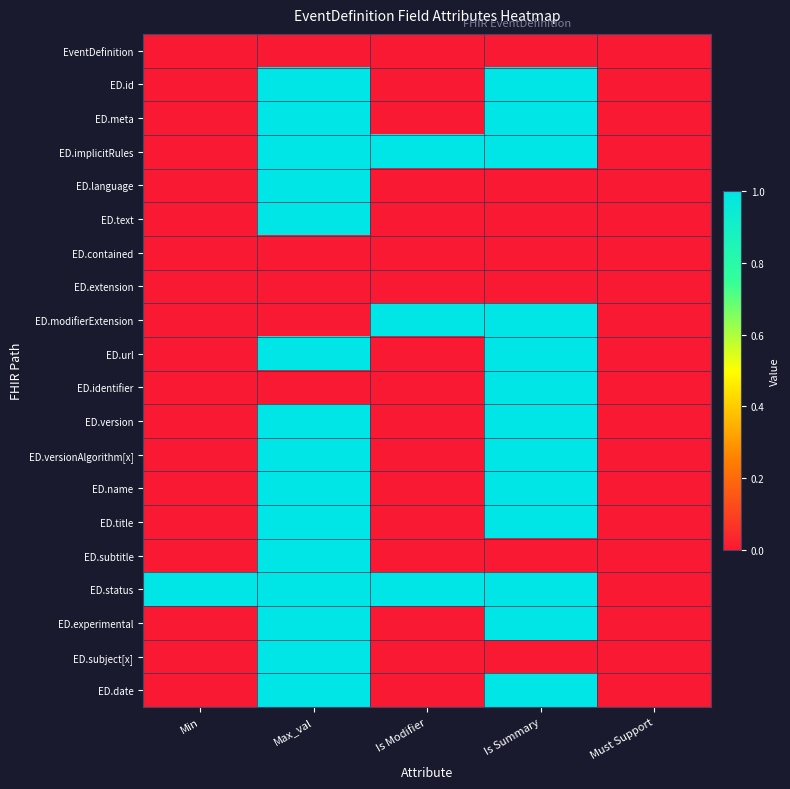

Reading right to left, list all the values displayed in this chart.

EventDefinition: Must Support=0	Is Summary=0	Is Modifier=0	Max_val=0	Min=0
ED.id: Must Support=0	Is Summary=1	Is Modifier=0	Max_val=1	Min=0
ED.meta: Must Support=0	Is Summary=1	Is Modifier=0	Max_val=1	Min=0
ED.implicitRules: Must Support=0	Is Summary=1	Is Modifier=1	Max_val=1	Min=0
ED.language: Must Support=0	Is Summary=0	Is Modifier=0	Max_val=1	Min=0
ED.text: Must Support=0	Is Summary=0	Is Modifier=0	Max_val=1	Min=0
ED.contained: Must Support=0	Is Summary=0	Is Modifier=0	Max_val=0	Min=0
ED.extension: Must Support=0	Is Summary=0	Is Modifier=0	Max_val=0	Min=0
ED.modifierExtension: Must Support=0	Is Summary=1	Is Modifier=1	Max_val=0	Min=0
ED.url: Must Support=0	Is Summary=1	Is Modifier=0	Max_val=1	Min=0
ED.identifier: Must Support=0	Is Summary=1	Is Modifier=0	Max_val=0	Min=0
ED.version: Must Support=0	Is Summary=1	Is Modifier=0	Max_val=1	Min=0
ED.versionAlgorithm[x]: Must Support=0	Is Summary=1	Is Modifier=0	Max_val=1	Min=0
ED.name: Must Support=0	Is Summary=1	Is Modifier=0	Max_val=1	Min=0
ED.title: Must Support=0	Is Summary=1	Is Modifier=0	Max_val=1	Min=0
ED.subtitle: Must Support=0	Is Summary=0	Is Modifier=0	Max_val=1	Min=0
ED.status: Must Support=0	Is Summary=1	Is Modifier=1	Max_val=1	Min=1
ED.experimental: Must Support=0	Is Summary=1	Is Modifier=0	Max_val=1	Min=0
ED.subject[x]: Must Support=0	Is Summary=0	Is Modifier=0	Max_val=1	Min=0
ED.date: Must Support=0	Is Summary=1	Is Modifier=0	Max_val=1	Min=0